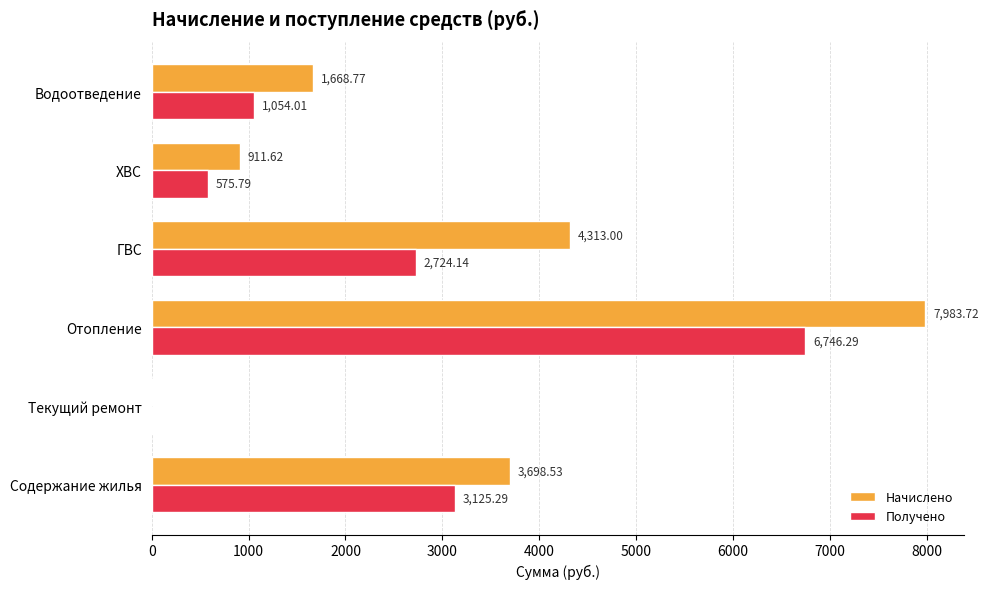

Which series has the largest total across all categories?

Начислено